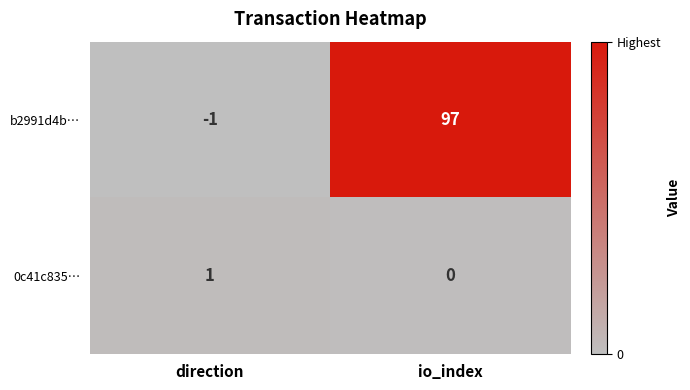

What is the maximum value for b2991d4b…?

97